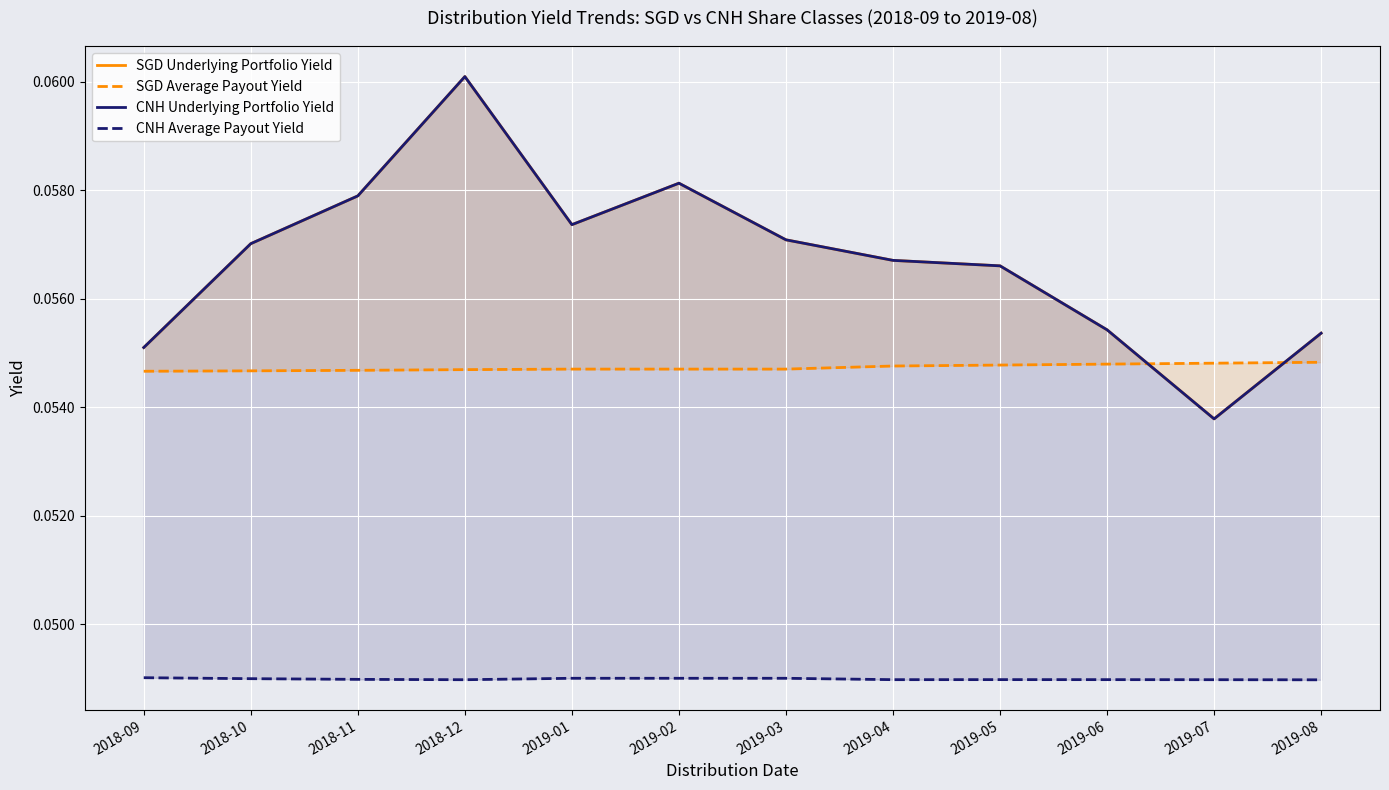

Which series has the widest spread of values?

SGD Underlying Portfolio Yield